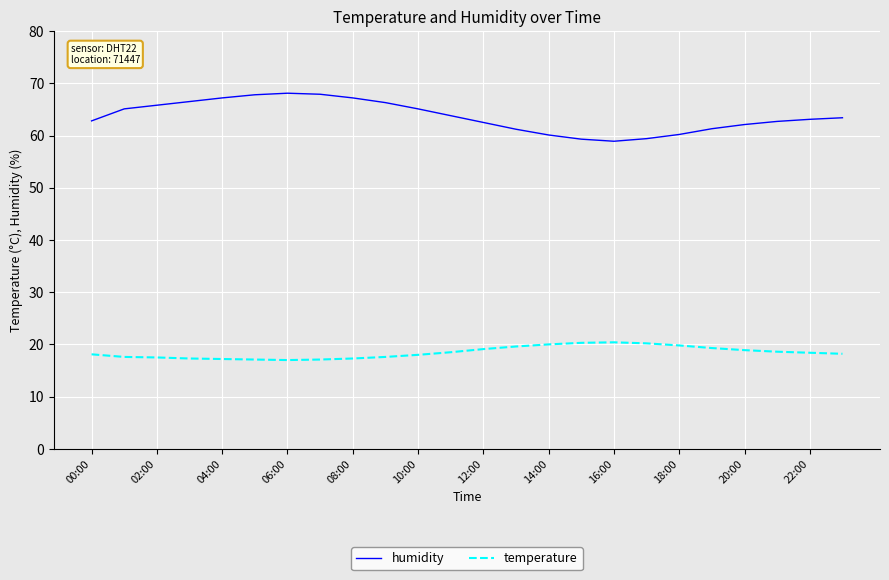

True or false: temperature and humidity intersect in this chart.

False